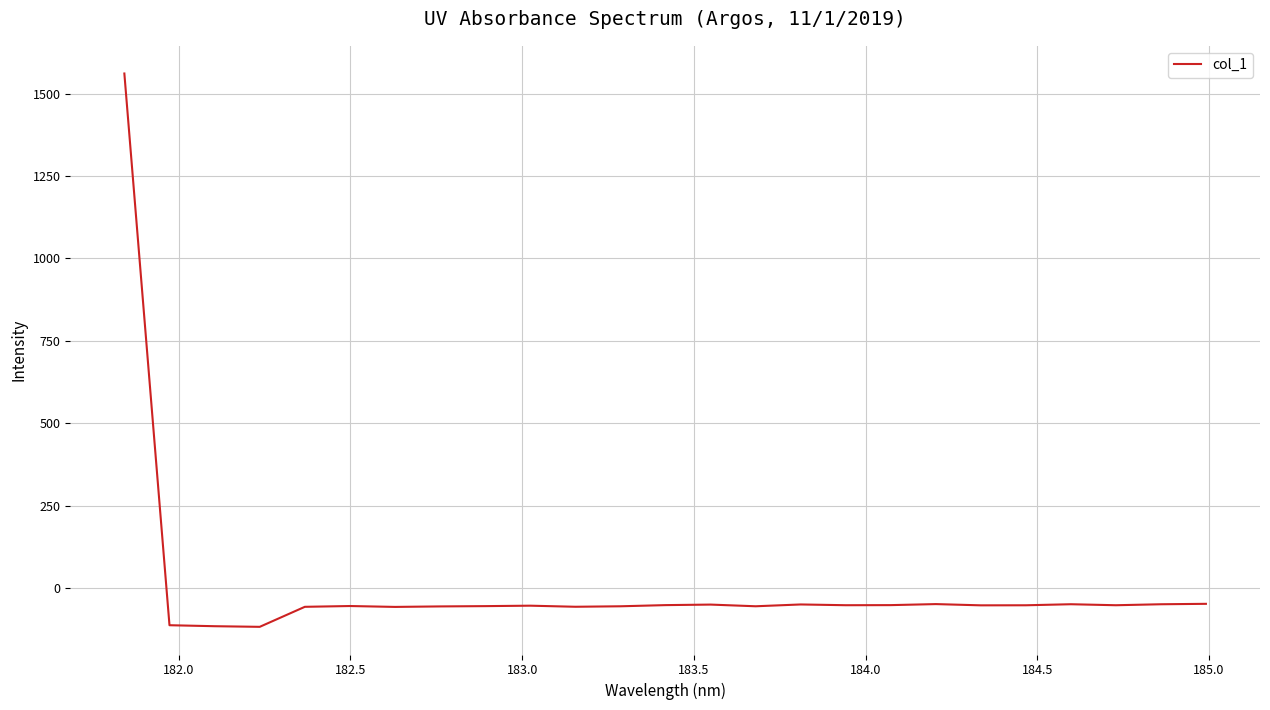

What is the difference between the maximum and minimum values?

1678.6